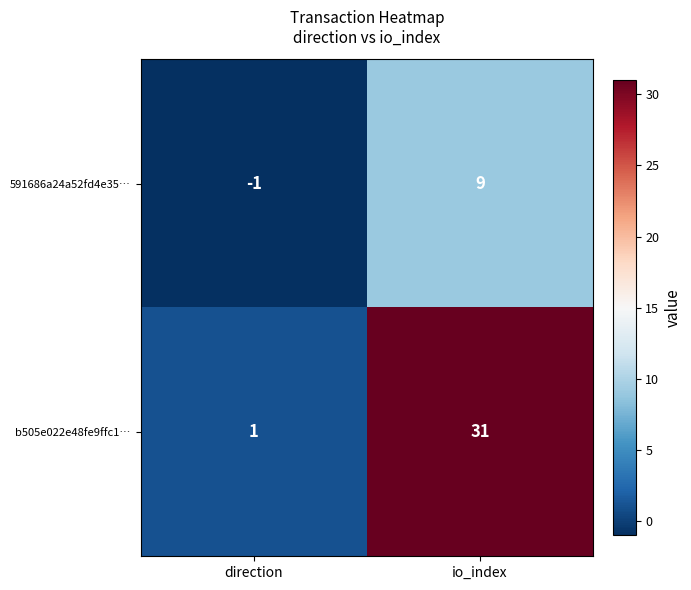

What is the sum of all b505e022e48fe9ffc1… values?

32